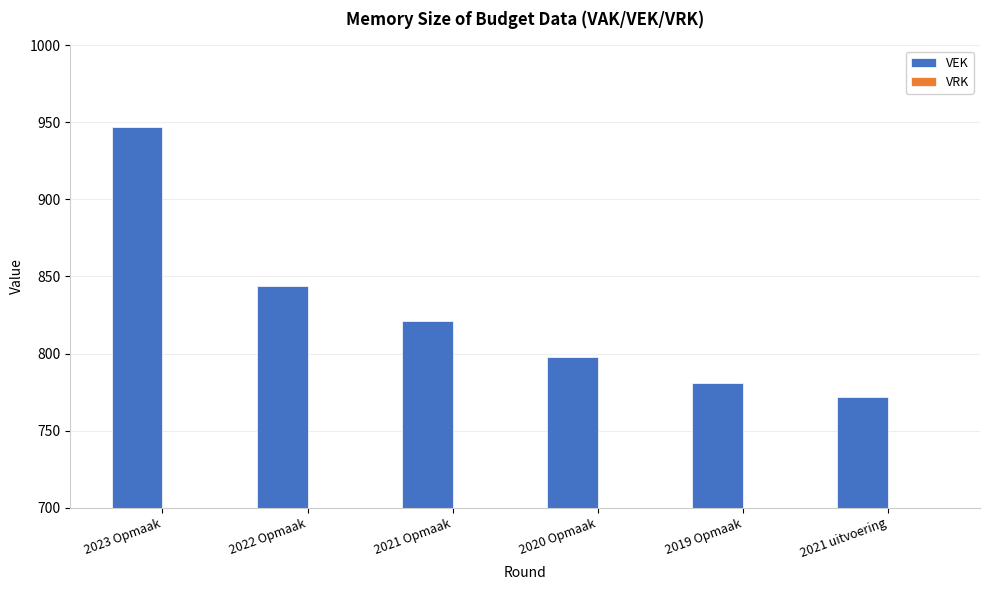

What position from the left is 2023 Opmaak?

1